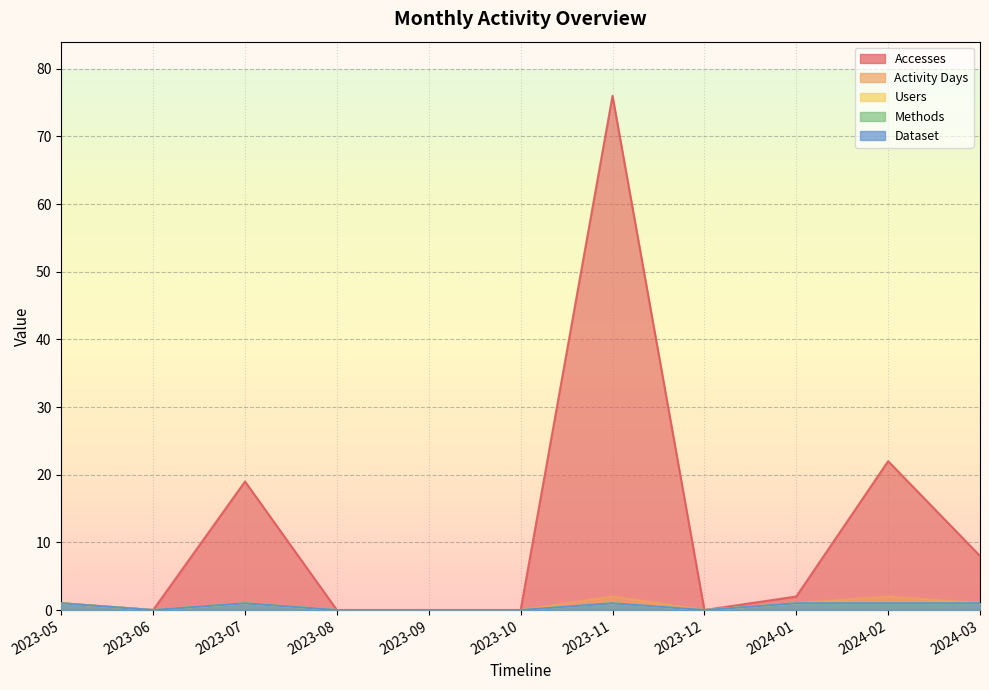

What is the sum of all Methods values?

6